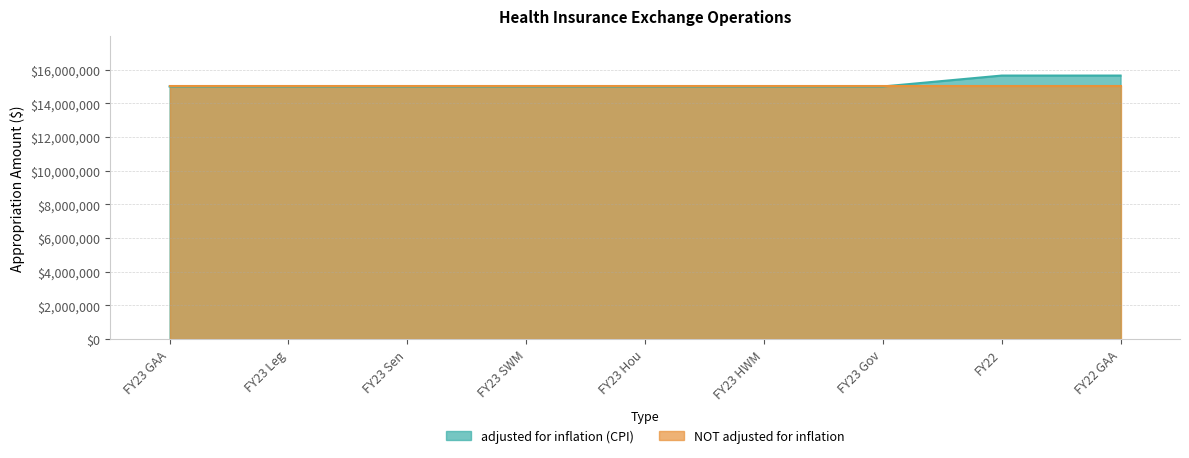

What is the minimum value shown in the chart?

15000000